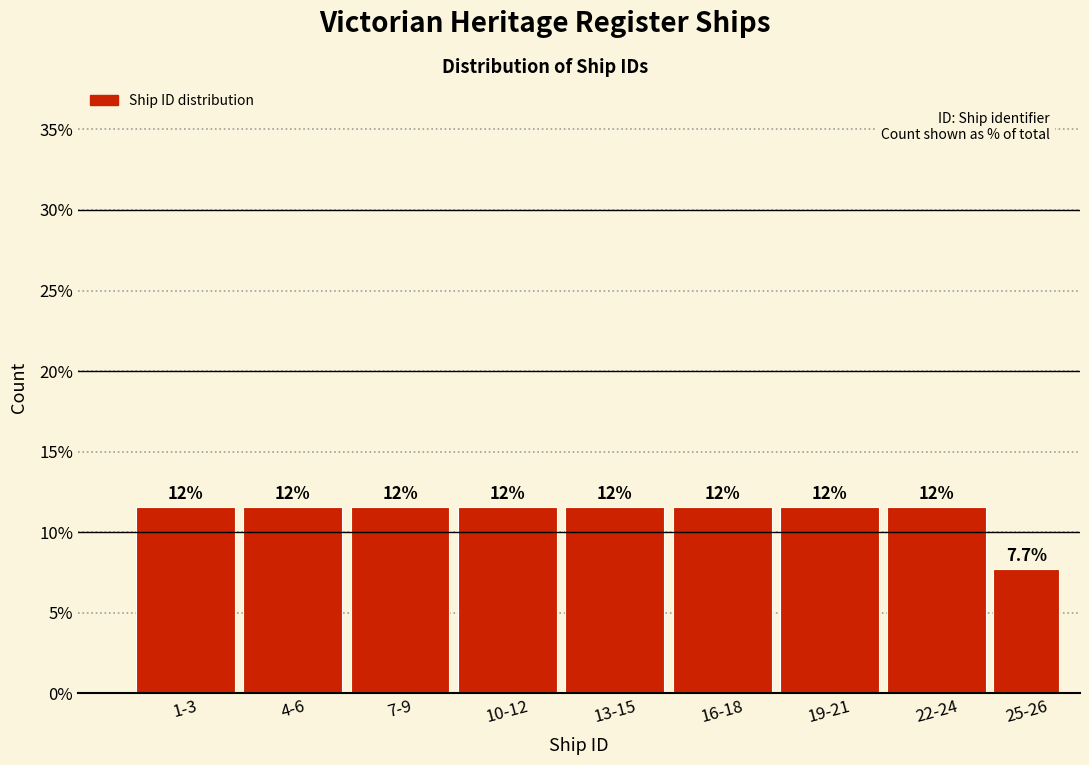

How many bars are there in total?

9